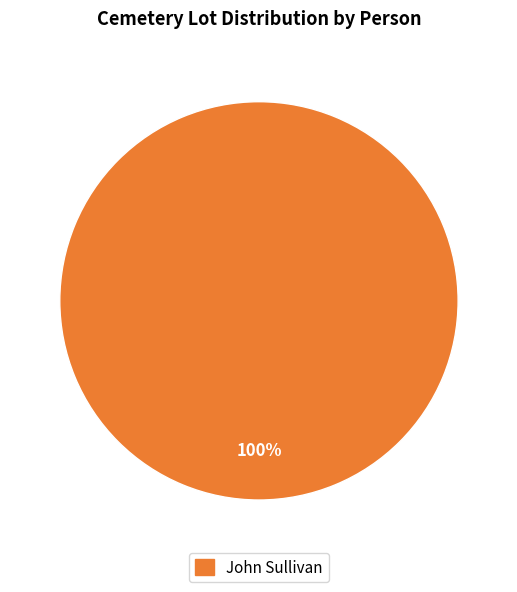

Is there a majority slice in this chart?

Yes